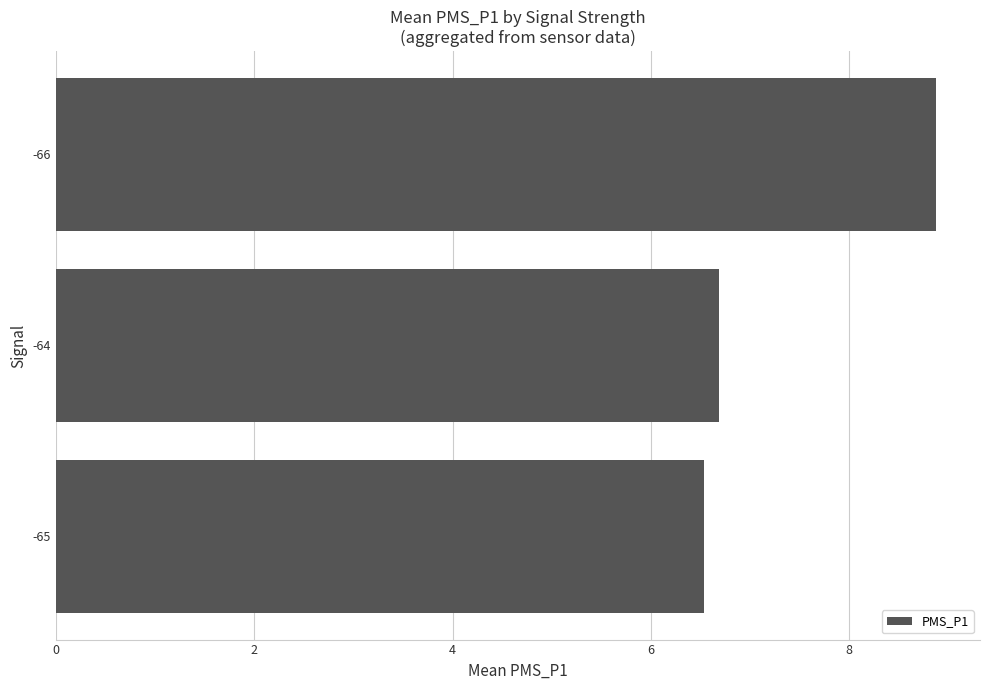

At which label is the value closest to 7?

-64